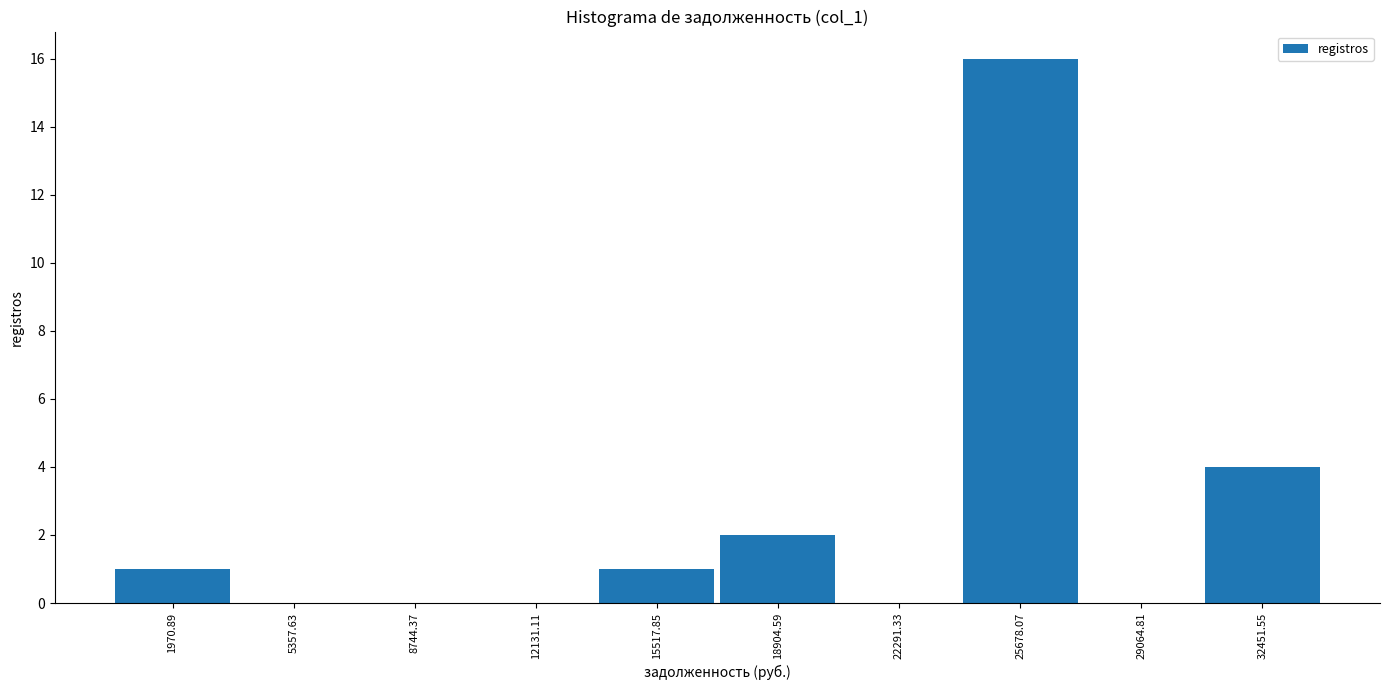

Reading left to right, list every bar in this chart as the range it spans on the x-axis followed by its height. Neither the bar edges nor the heights are printed on the chart, so give them approximately, as read against the axes.

500 to 3500: 1
3500 to 7000: 0
7000 to 10500: 0
10500 to 14000: 0
14000 to 17000: 1
17000 to 20500: 2
20500 to 24000: 0
24000 to 27500: 16
27500 to 31000: 0
31000 to 34000: 4